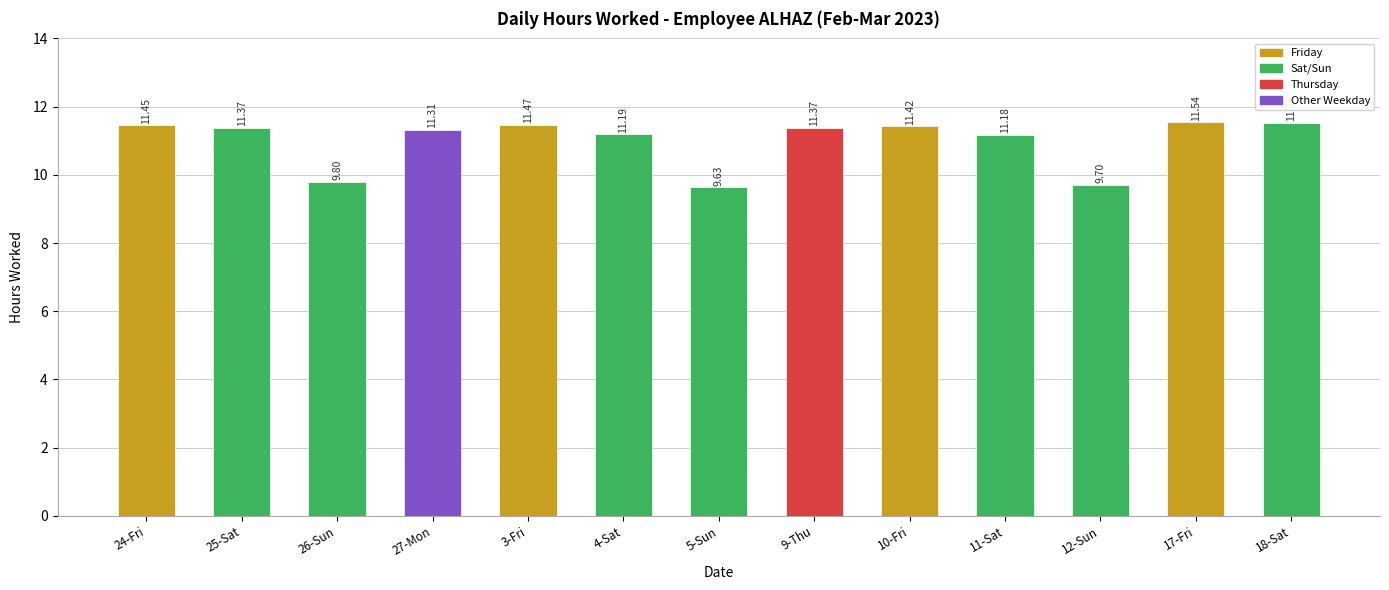

What is the ratio of the value at 11-Sat to the value at 12-Sun?

1.2